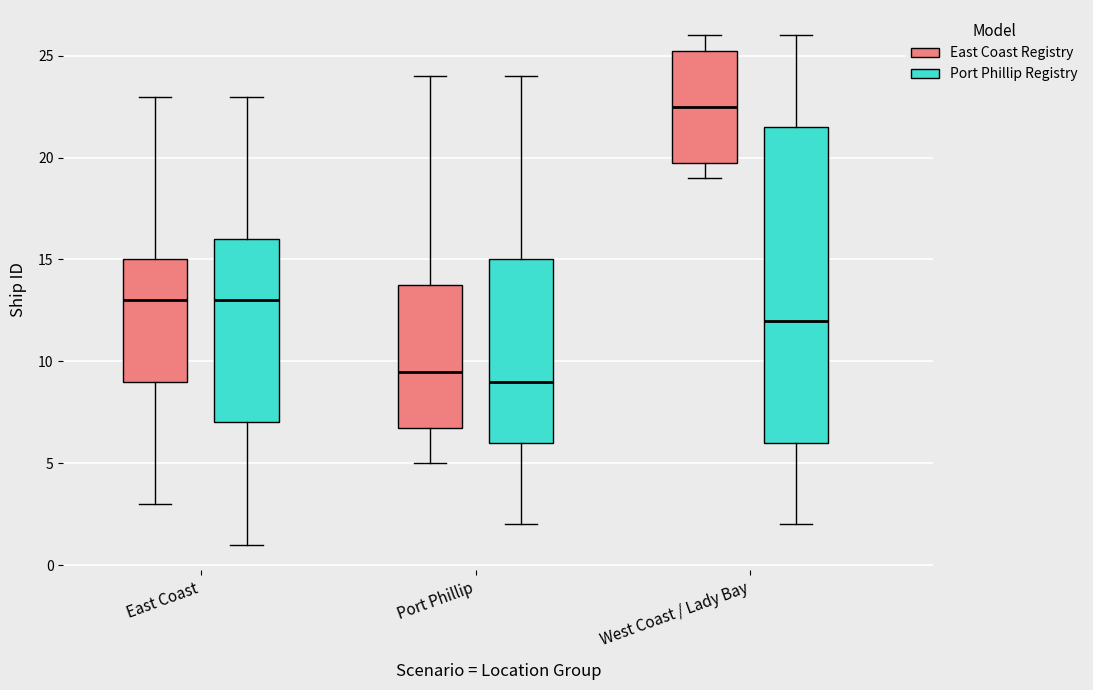

Reading left to right, read every box against the y-axis: the position of its median line, the range the box covers, and the ends of its whiskers. The values are not printed on the chart, so give them approximately, as read against the axis.

East Coast (East Coast Registry): median 13.0, box 9.0 to 15.0, whiskers 3.0 to 23.0
East Coast (Port Phillip Registry): median 13.0, box 7.0 to 16.0, whiskers 1.0 to 23.0
Port Phillip (East Coast Registry): median 9.5, box 7.0 to 14.0, whiskers 5.0 to 24.0
Port Phillip (Port Phillip Registry): median 9.0, box 6.0 to 15.0, whiskers 2.0 to 24.0
West Coast / Lady Bay (East Coast Registry): median 22.5, box 20.0 to 25.5, whiskers 19.0 to 26.0
West Coast / Lady Bay (Port Phillip Registry): median 12.0, box 6.0 to 21.5, whiskers 2.0 to 26.0